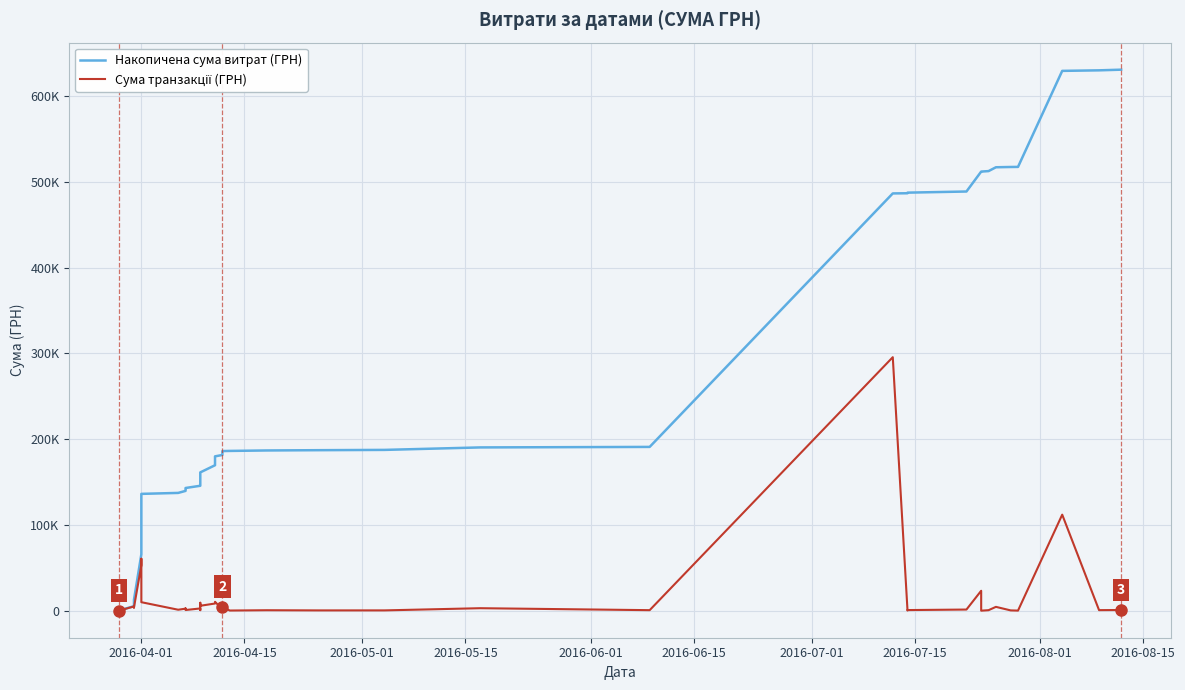

Reading left to right, what are all the values shown in this chart?

Накопичена сума витрат (ГРН): 97.8	197.8	295.7	5255.9	8891.3	12746.9	65775.7	126340.3	136238.7	137350.3	139704.3	142311.3	143085.7	145685.7	146318.9	155554.1	161274.2	169634.6	179990.5	181582.9	186156.7	186330.6	186858.4	187181.6	187521.0	190407.0	191007.0	486645.6	486846.4	487554.8	488876.1	512104.1	512115.3	512689.9	517149.9	517481.5	517579.4	629569.8	630202.9	630977.9
Сума транзакції (ГРН): 97.8	100.0	97.8	4960.2	3635.4	3855.6	53028.9	60564.6	9898.4	1111.6	2354.0	2607.0	774.4	2600.0	633.1	9235.2	5720.2	8360.4	10355.9	1592.4	4573.8	173.9	527.8	323.2	339.4	2886.0	600.0	295638.6	200.8	708.4	1321.3	23228.0	11.2	574.6	4460.0	331.6	97.8	111990.4	633.1	775.0